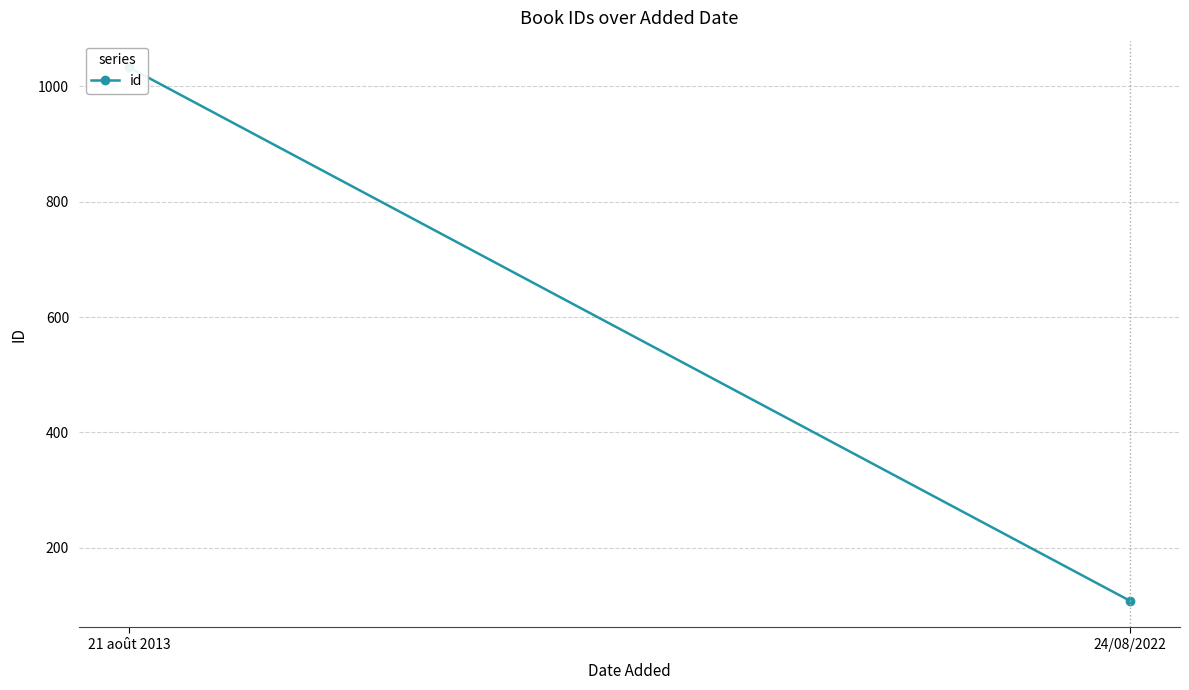

How many data points are less than 1033?

1